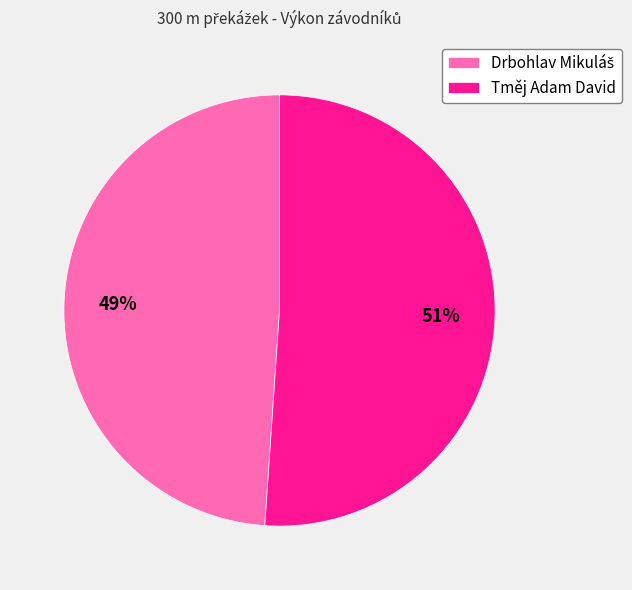

True or false: Tměj Adam David accounts for 51% of the total.

True